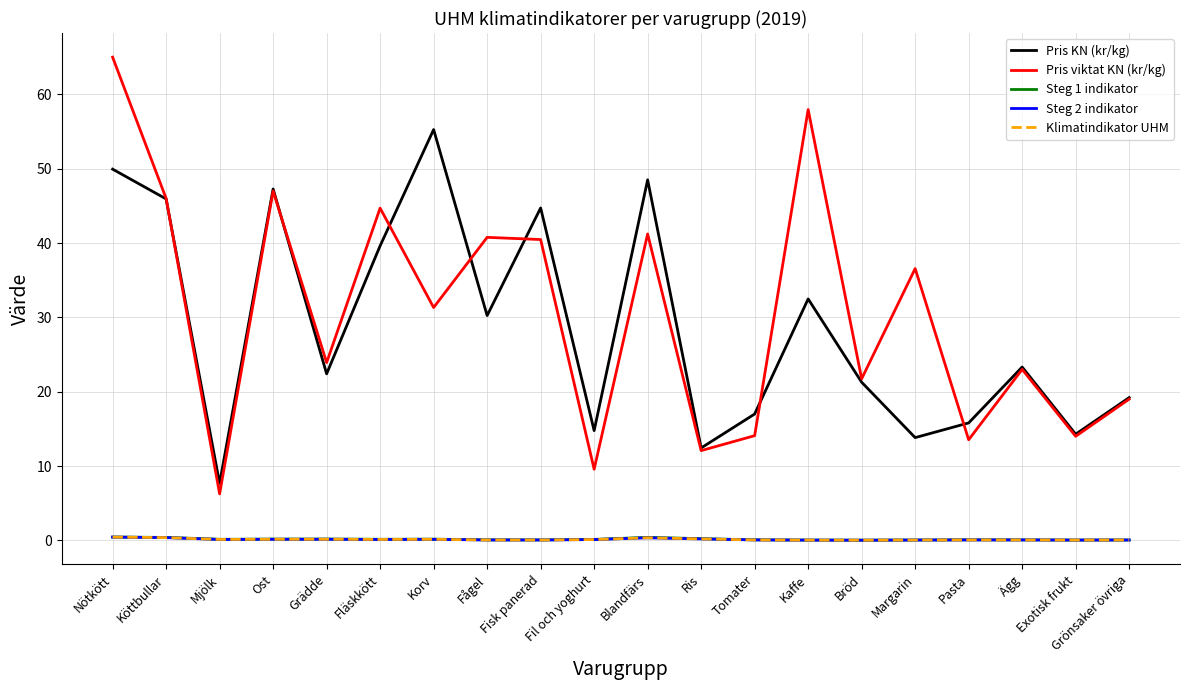

At Tomater, list the series in order from largest to smallest.

Pris KN (kr/kg), Pris viktat KN (kr/kg), Steg 1 indikator, Steg 2 indikator, Klimatindikator UHM